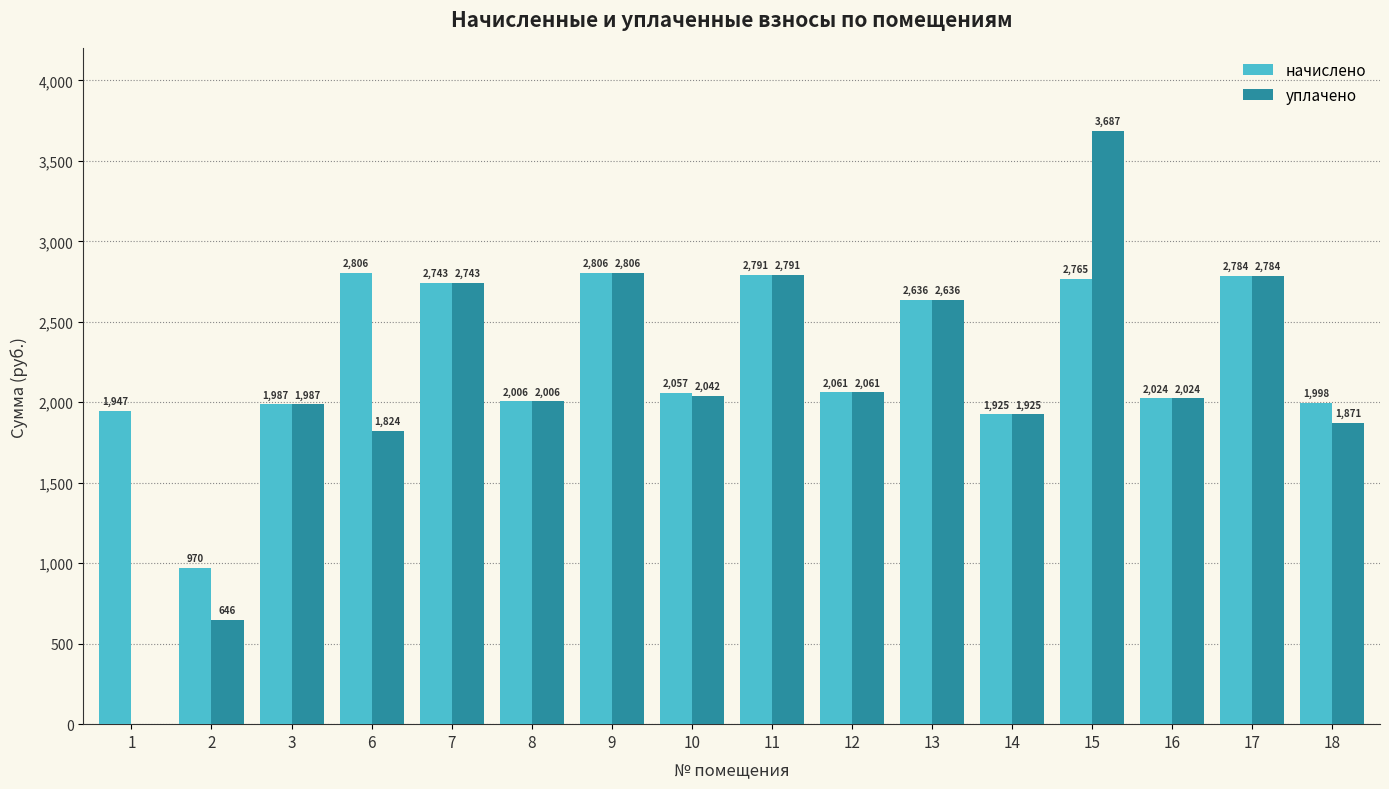

Between 9 and 10, which series saw the biggest shift?

уплачено